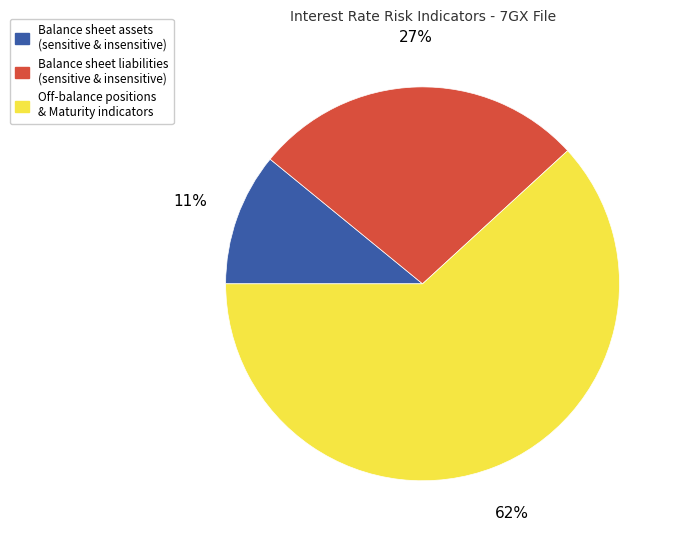

True or false: Balance sheet assets (sensitive & insensitive) accounts for 11% of the total.

True